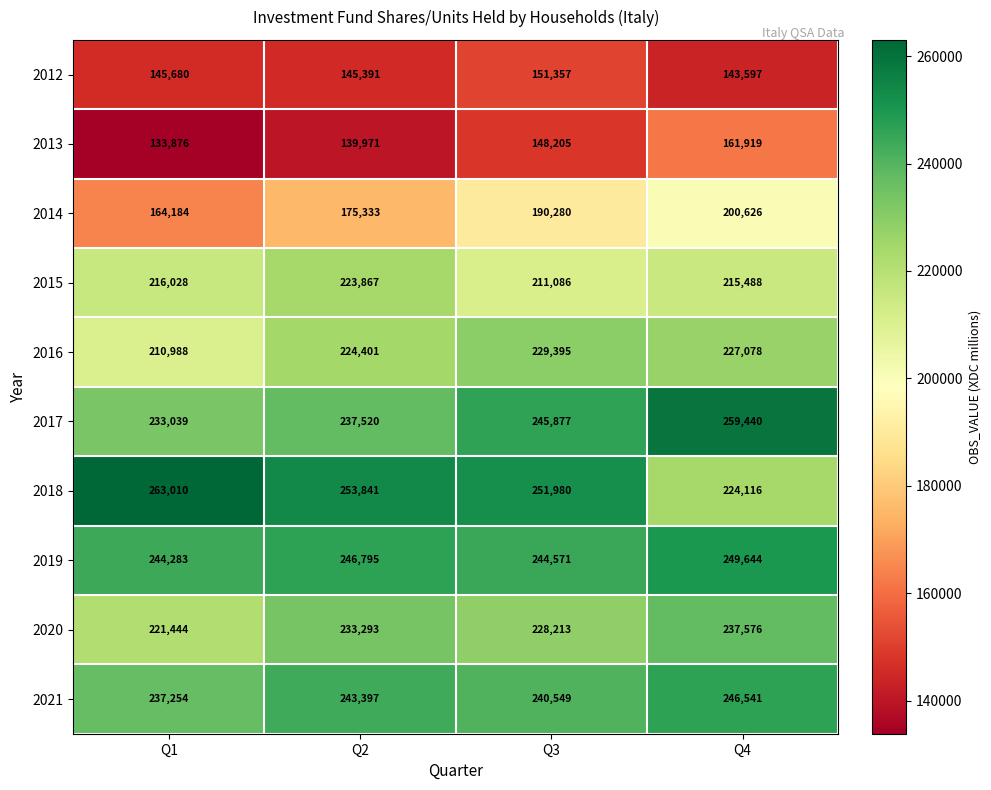

What is the maximum value shown in the chart?

263010